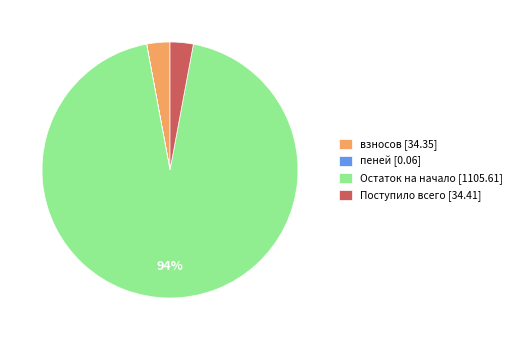

Do Остаток на начало [1105.61] and Поступило всего [34.41] together represent more than half of the pie?

Yes